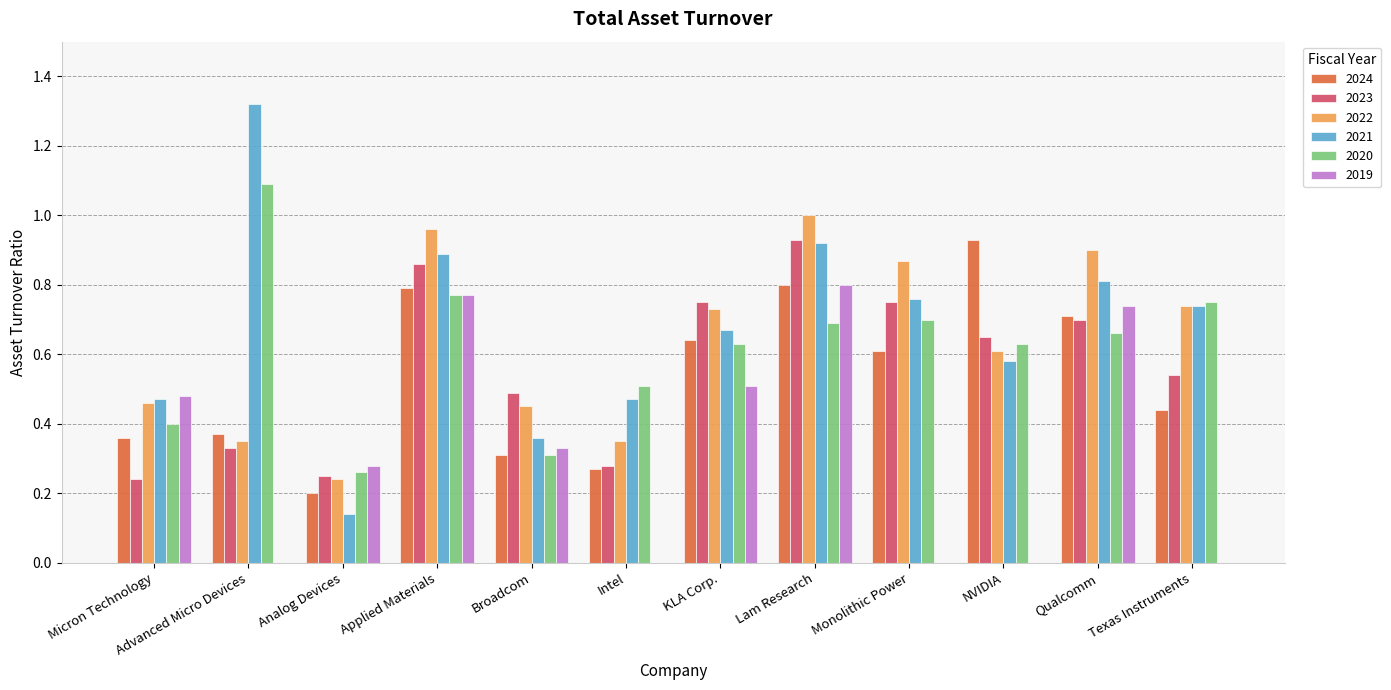

At which label does 2024 reach its peak?

NVIDIA